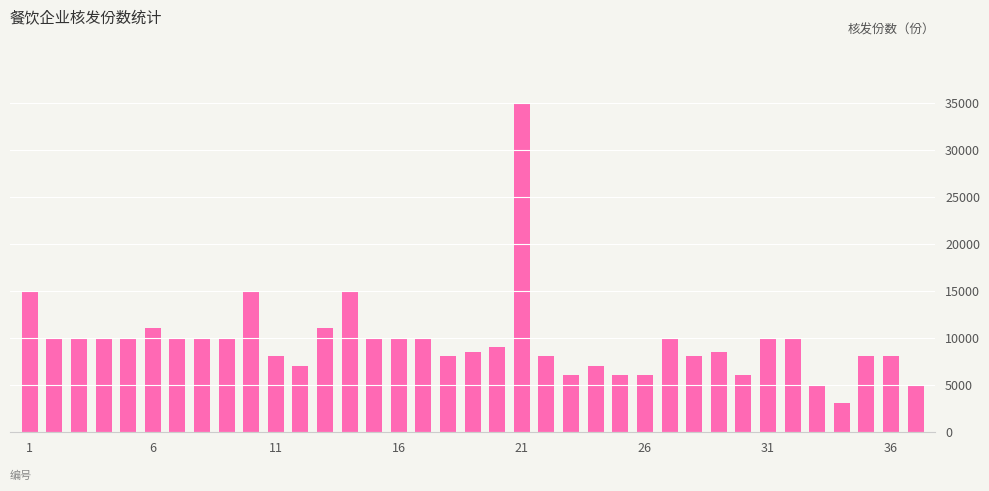

What is the average value?

9649